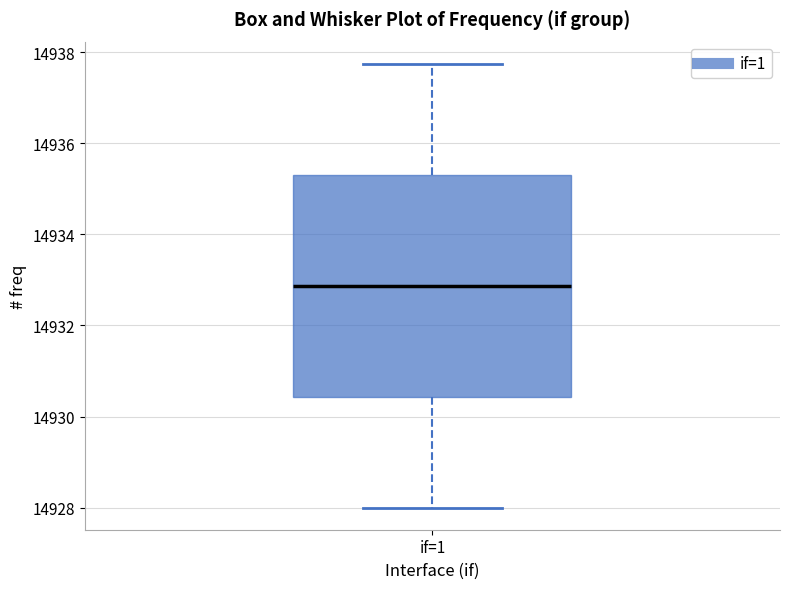

Transcribe this box plot: give where the median line is, the range the box spans, and where the two whiskers end, as read against the y-axis. The values are not printed on the chart, so give them approximately, as read against the axis.

median 14932.8, box 14930.4 to 14935.4, whiskers 14928.0 to 14937.8